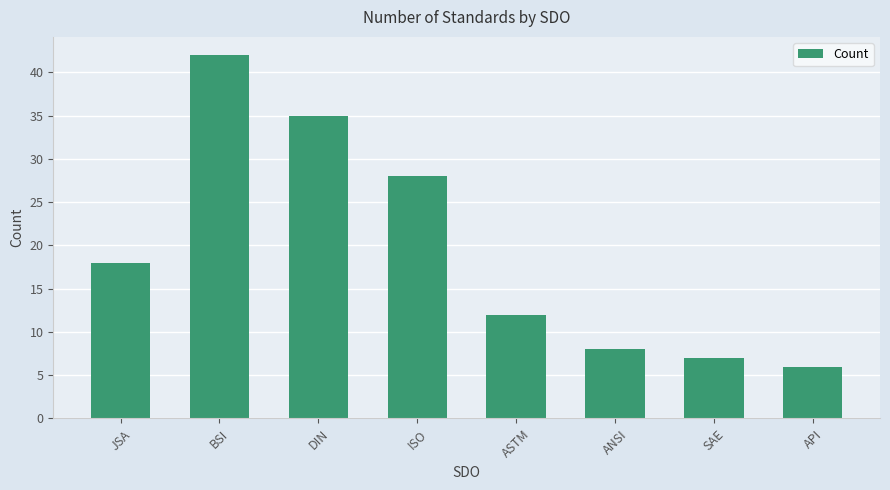

Does the chart contain stacked bars?

No